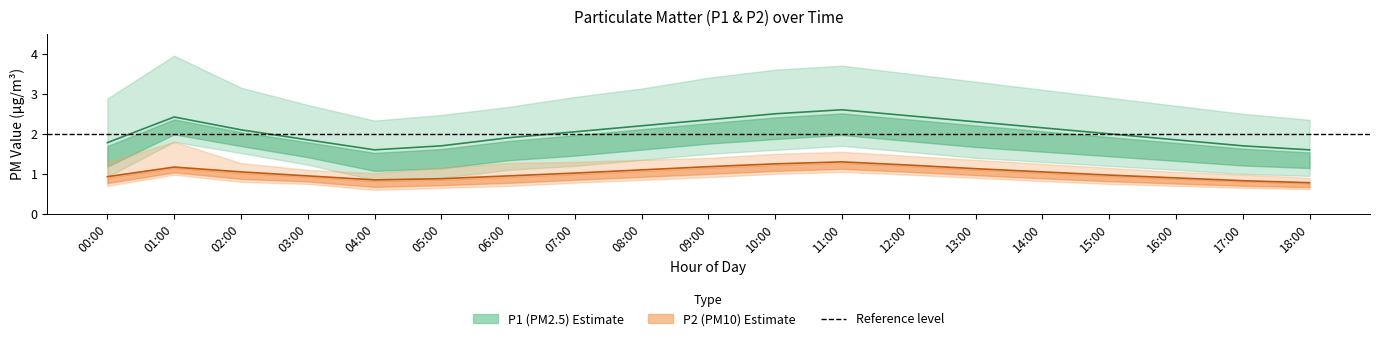

Between 09:00 and 17:00, which series saw the biggest shift?

P1 (PM2.5) Estimate